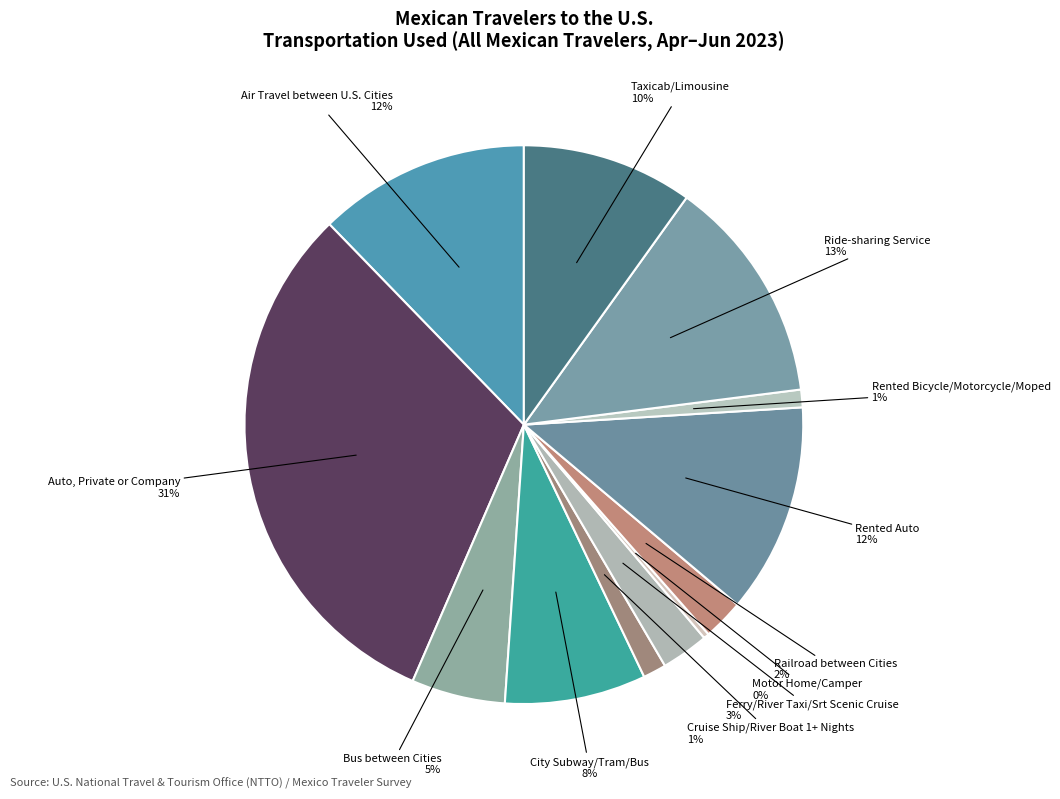

Which slice is the smallest?

Motor Home/Camper